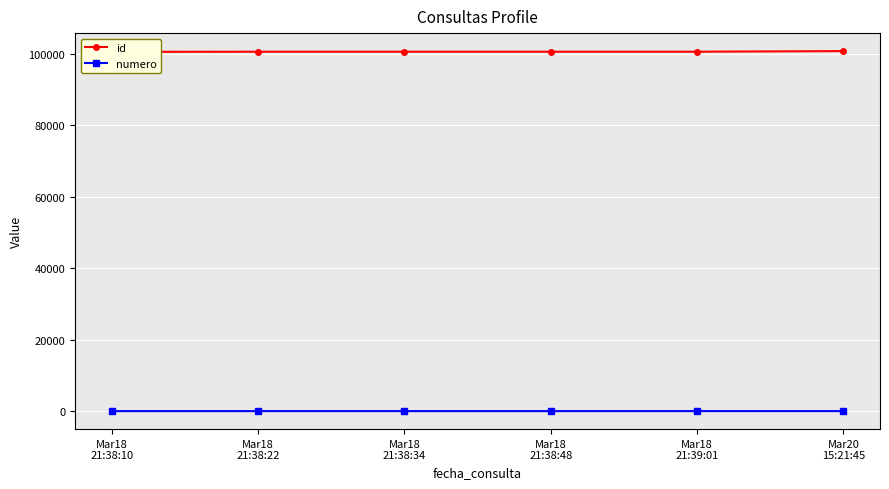

How many values in the id series exceed 100651?

2